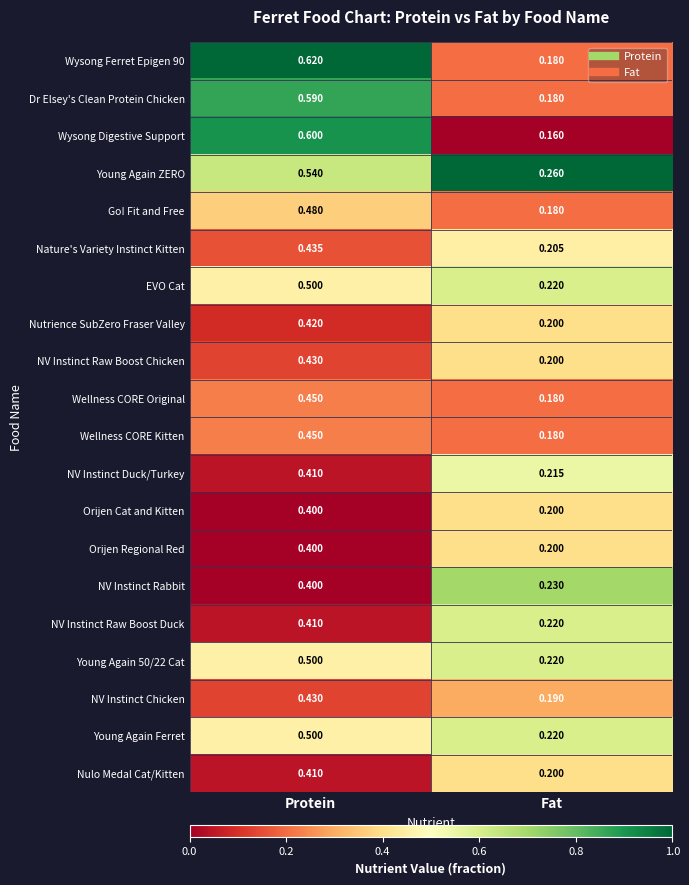

At which category is the sum across all series the highest?

Protein